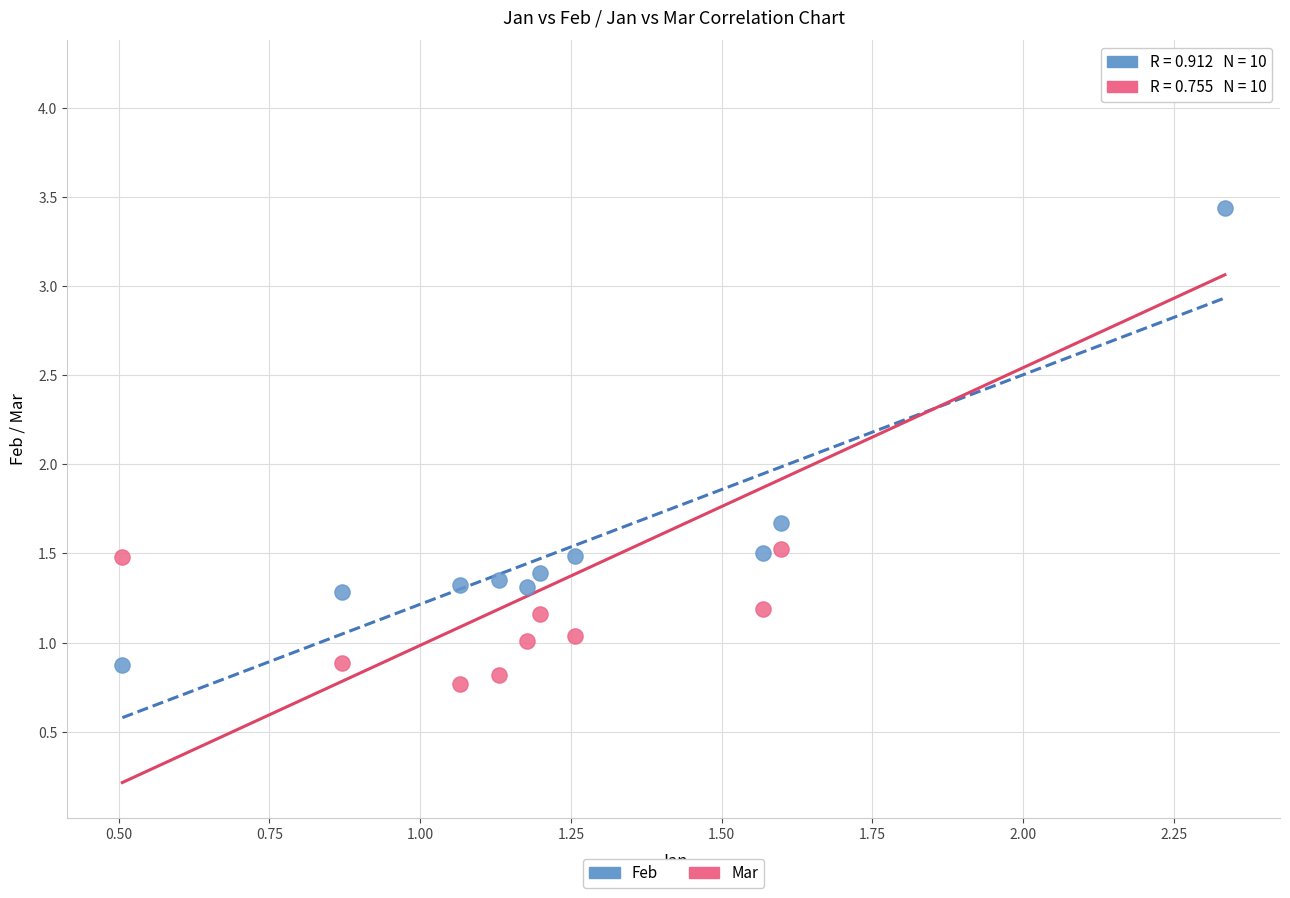

Which series reaches the maximum Y coordinate?

Mar